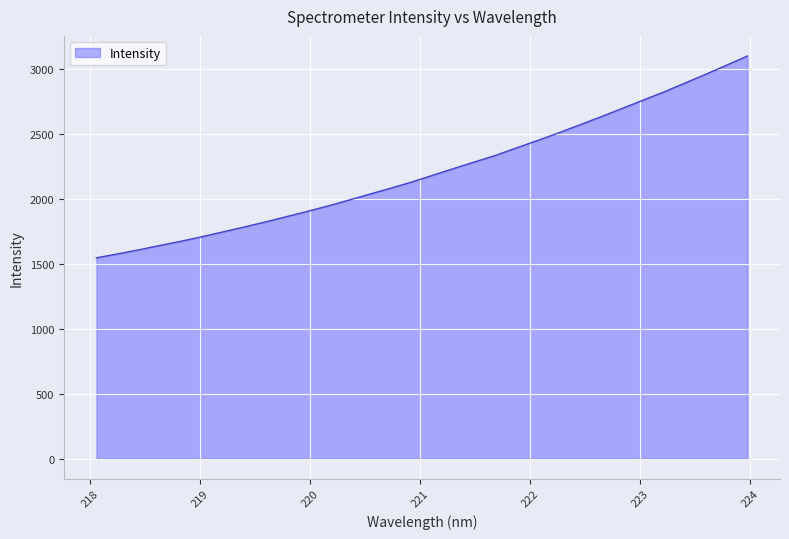

Does the chart have visible grid lines?

Yes